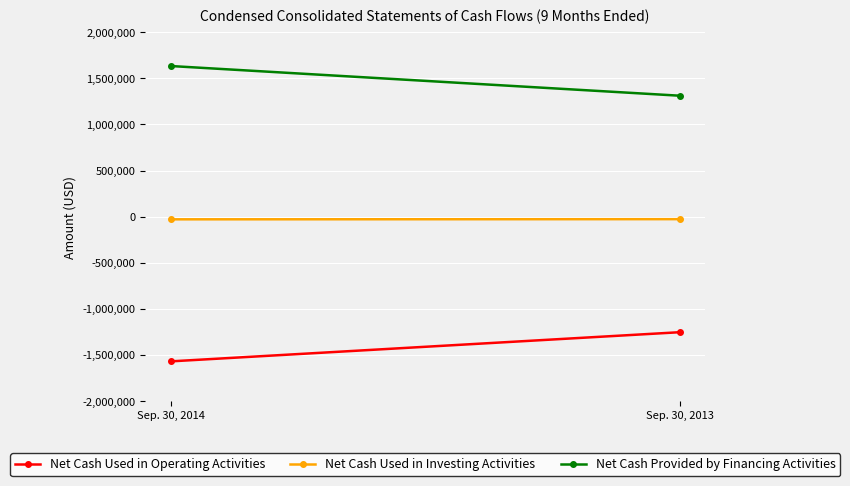

Between Sep. 30, 2014 and Sep. 30, 2013, which series saw the biggest shift?

Net Cash Provided by Financing Activities